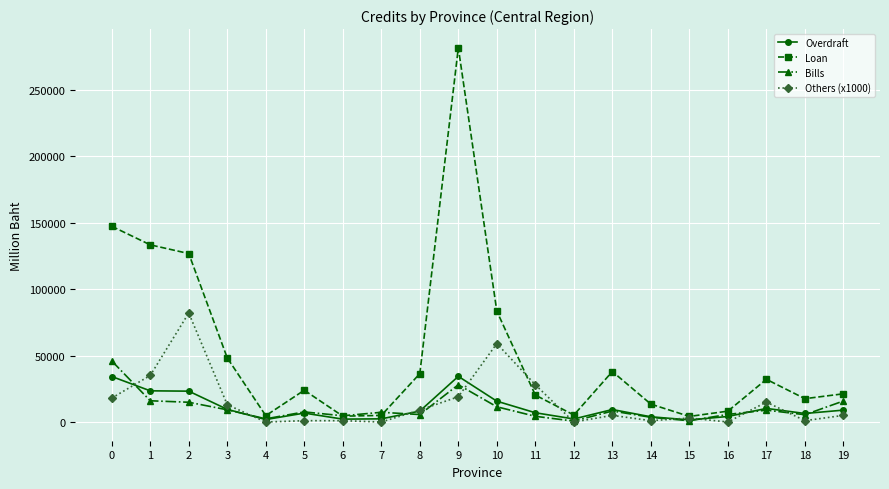

How many series are shown in this chart?

4